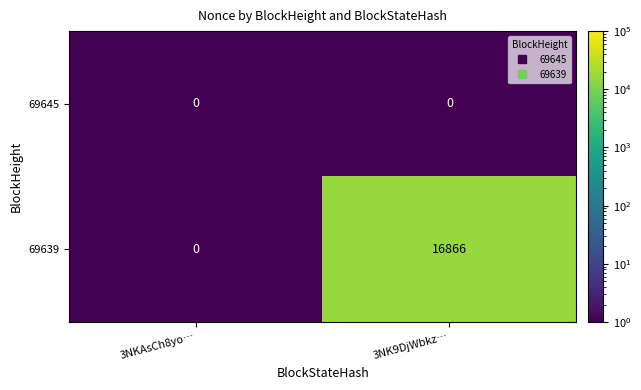

Which category has the lowest value in the 69639 series?

3NKAsCh8yo…